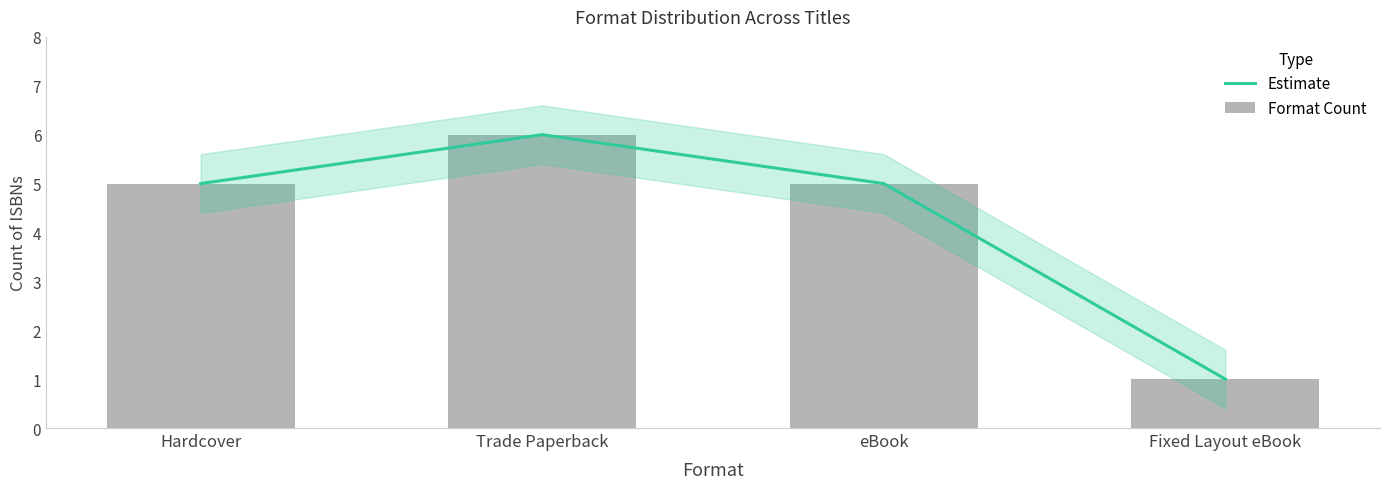

Is it true that Estimate equals 5 at Hardcover?

True